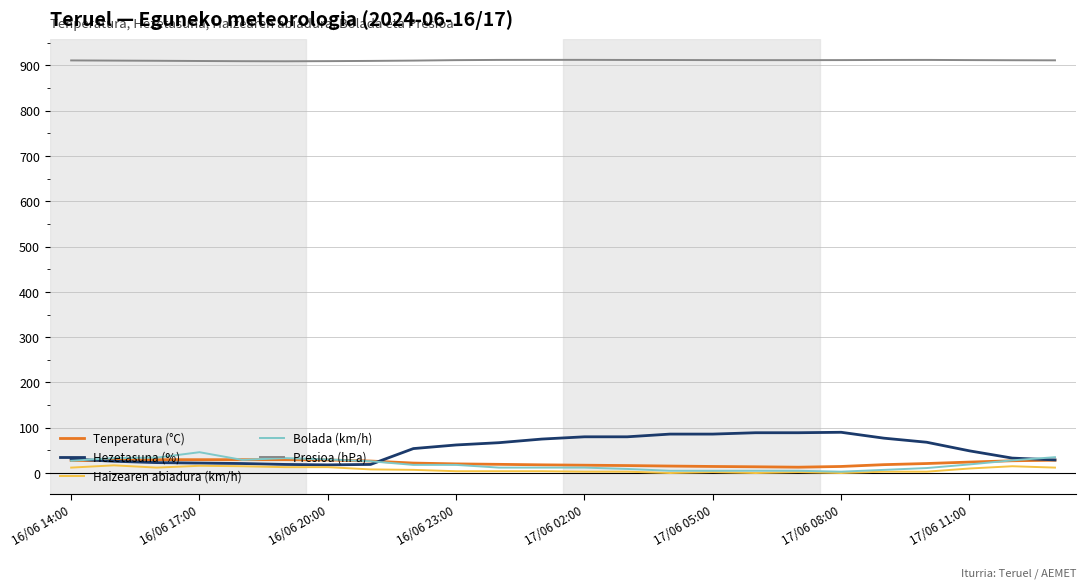

Which series has the largest total across all categories?

Presioa (hPa)